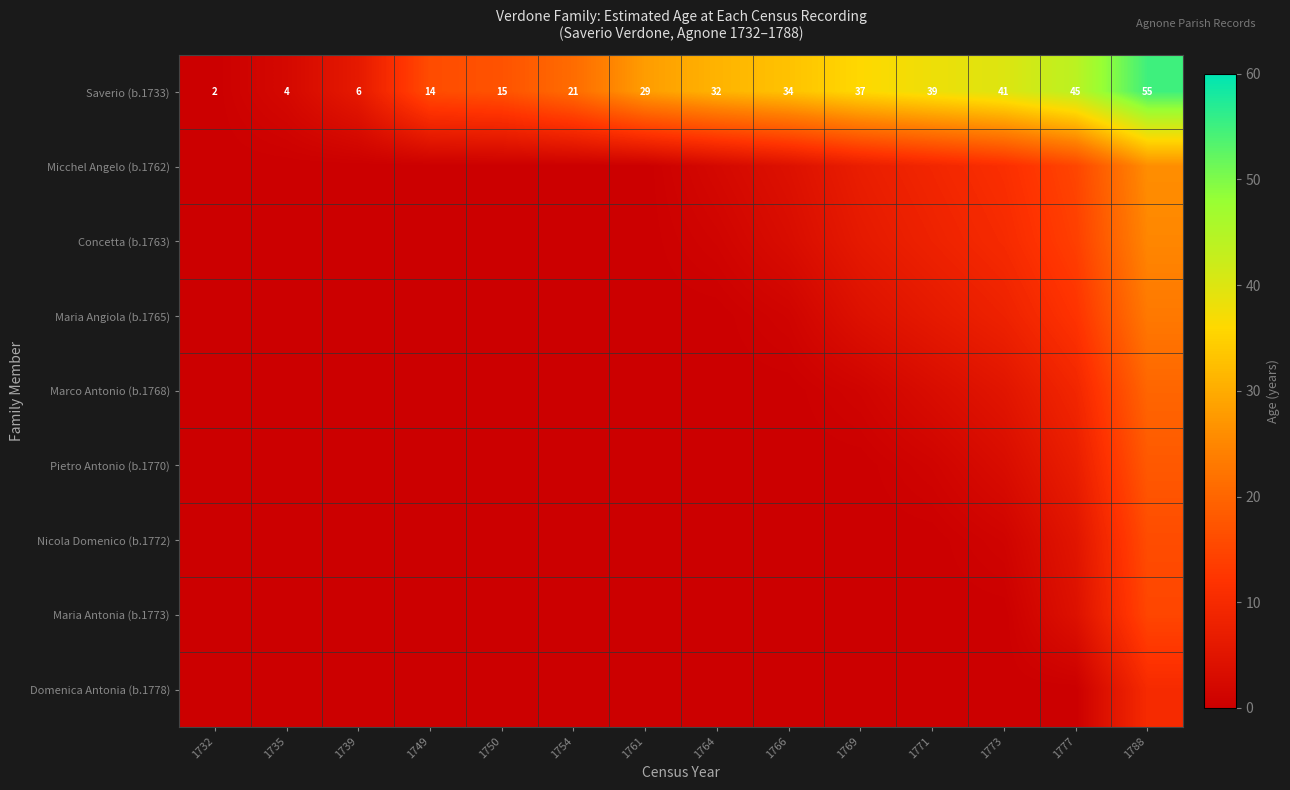

Is it true that Saverio (b.1733) equals 54 at 1769?

False